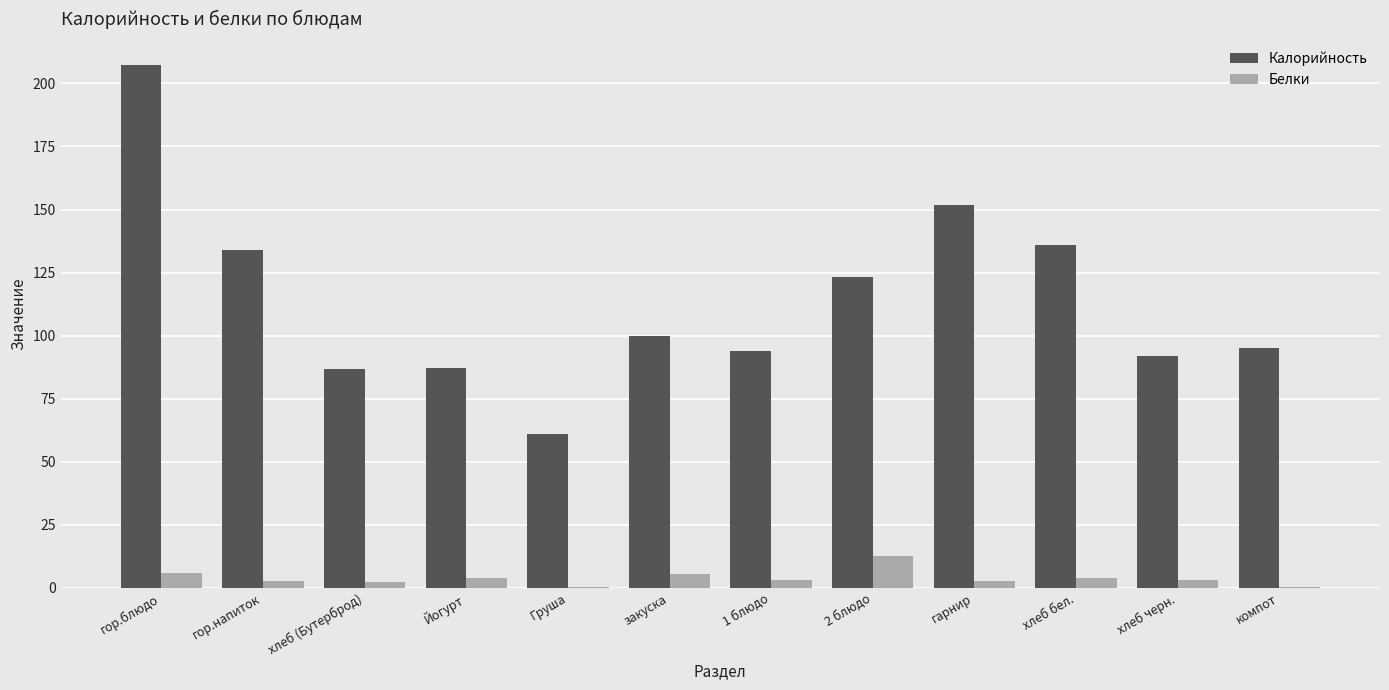

At which category is the sum across all series the highest?

гор.блюдо